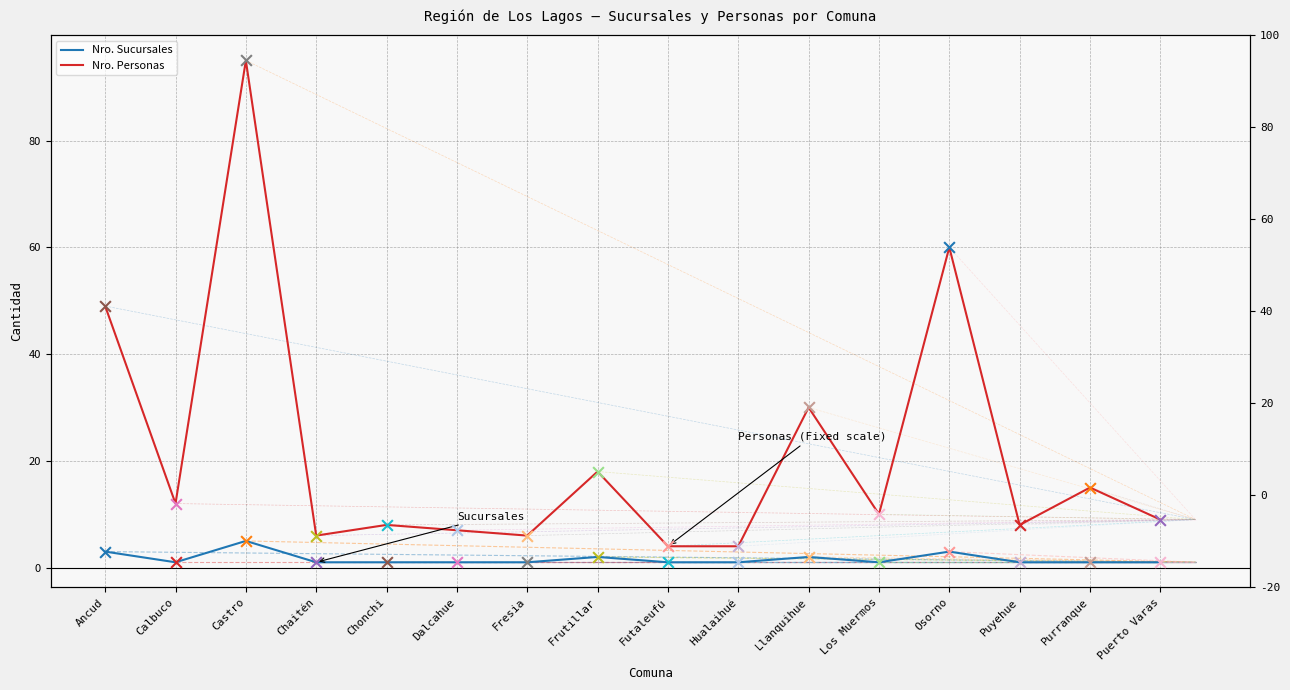

Which series has the largest total across all categories?

Nro. Personas